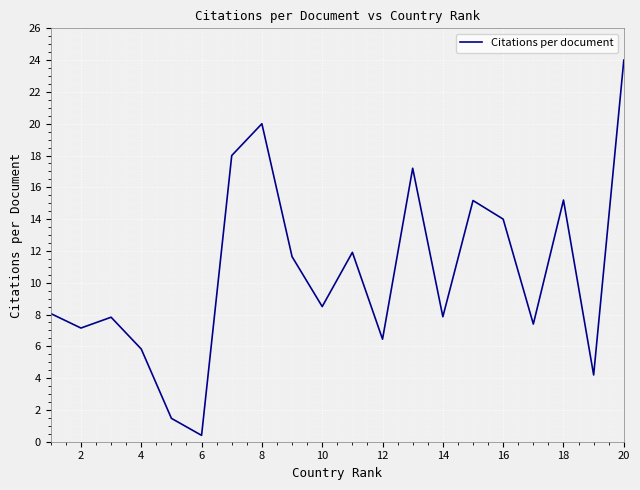

What is the difference between the maximum and minimum values?

23.6